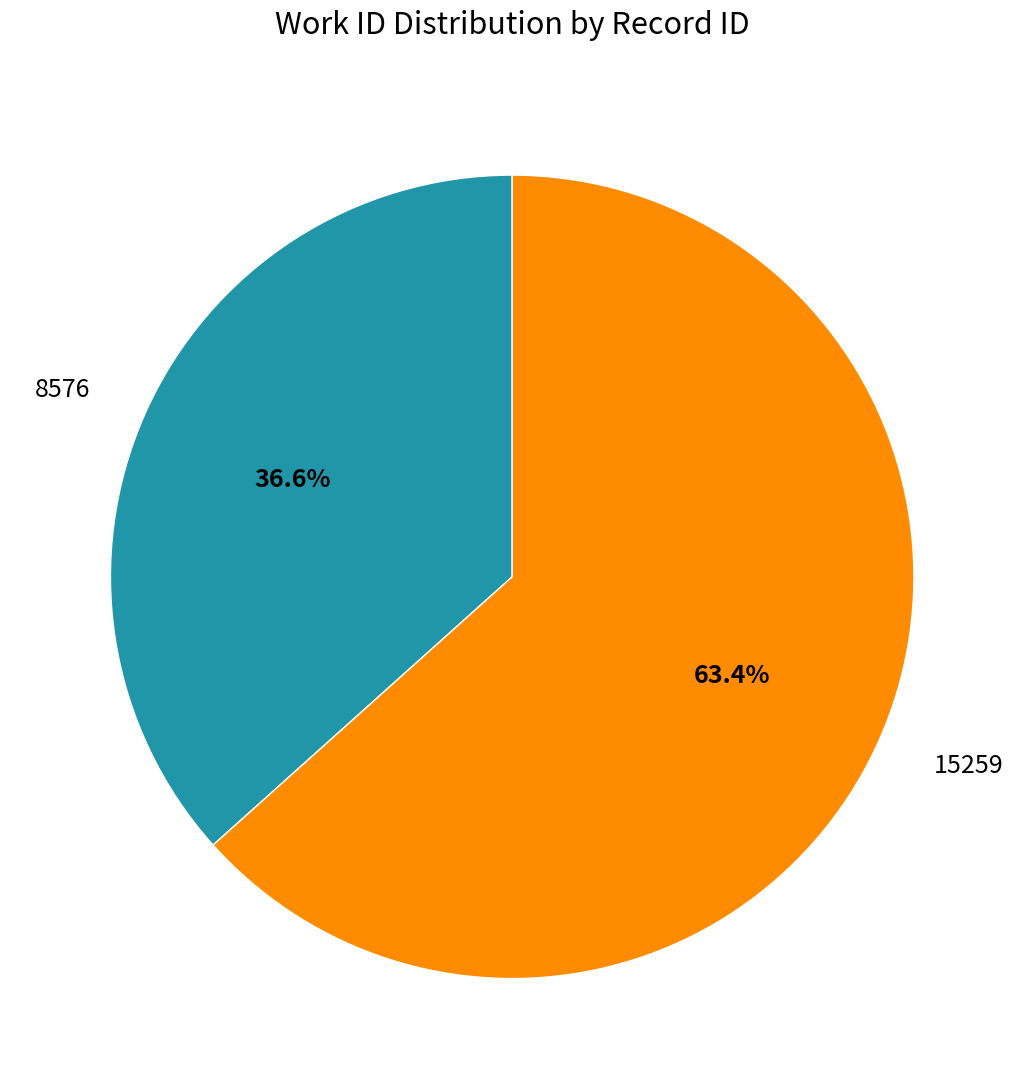

Count the number of slices in the pie.

2